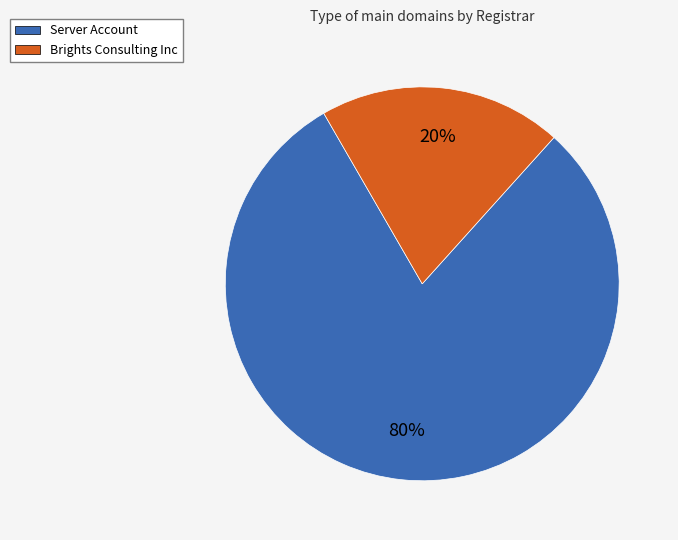

Is there a majority slice in this chart?

Yes